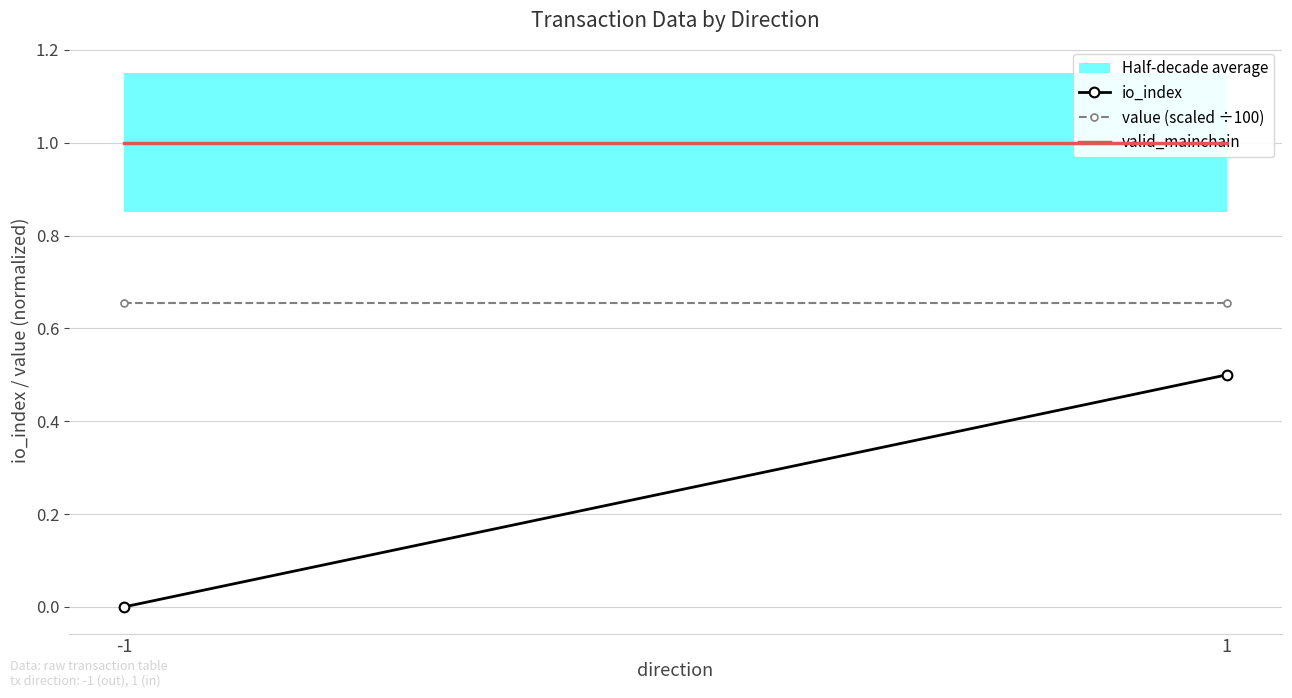

Reading right to left, list all the values displayed in this chart.

io_index: 1=0.5	-1=0.0
value (scaled ÷100): 1=0.7	-1=0.7
valid_mainchain: 1=1.0	-1=1.0